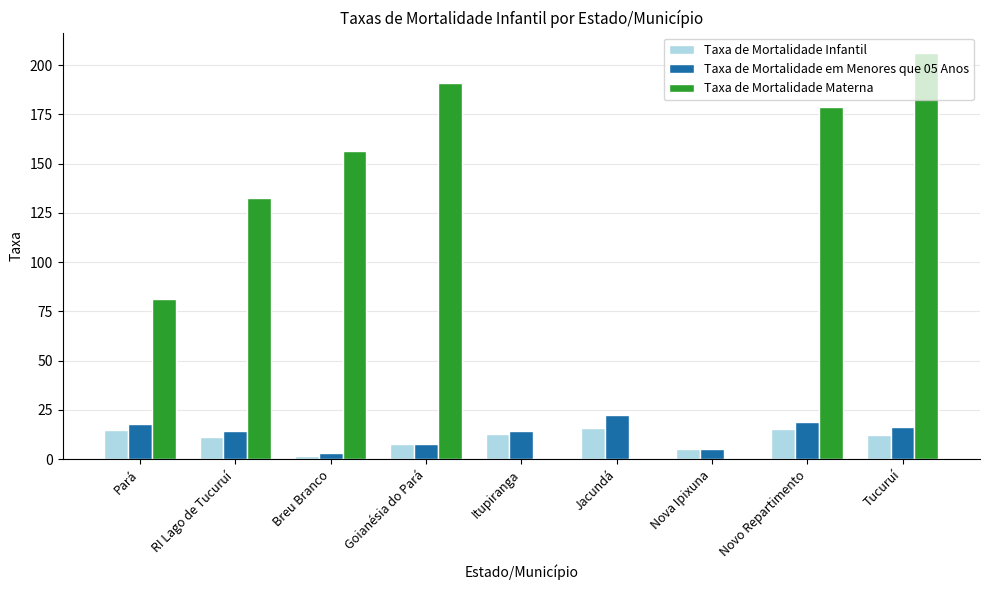

Which series has the largest total across all categories?

Taxa de Mortalidade Materna